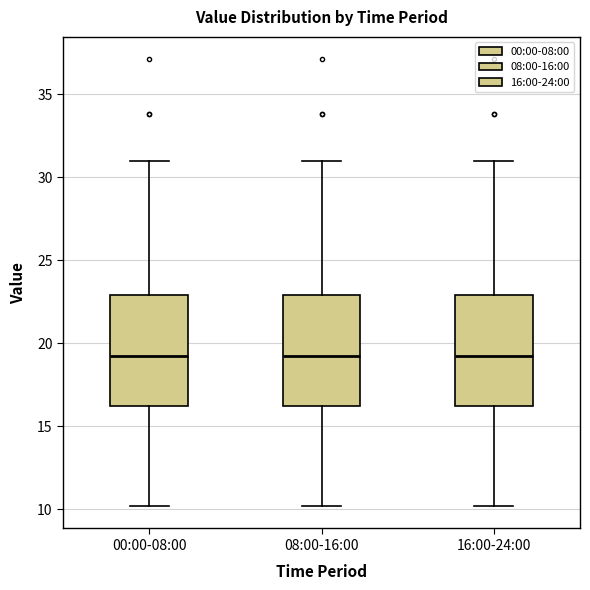

Reading left to right, transcribe this box plot: for each box, give where its median line is, the range the box spans, and where its two whiskers end, as read against the y-axis. The values are not printed on the chart, so give them approximately, as read against the axis.

00:00-08:00: median 19.5, box 16.5 to 23.0, whiskers 10.0 to 31.0
08:00-16:00: median 19.5, box 16.5 to 23.0, whiskers 10.0 to 31.0
16:00-24:00: median 19.5, box 16.5 to 23.0, whiskers 10.0 to 31.0